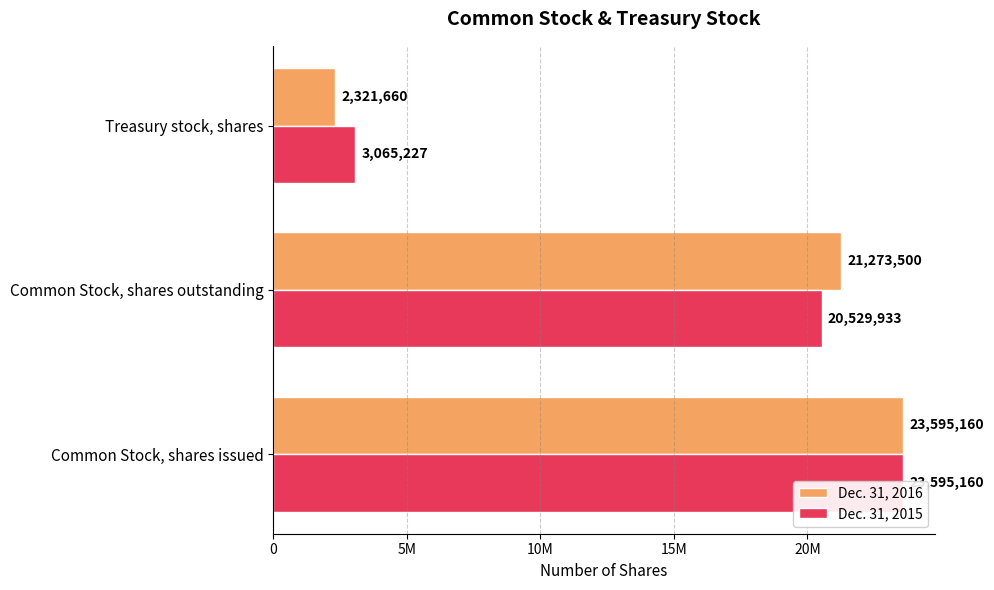

What is the difference between the maximum and minimum values in the Dec. 31, 2016 series?

21273500